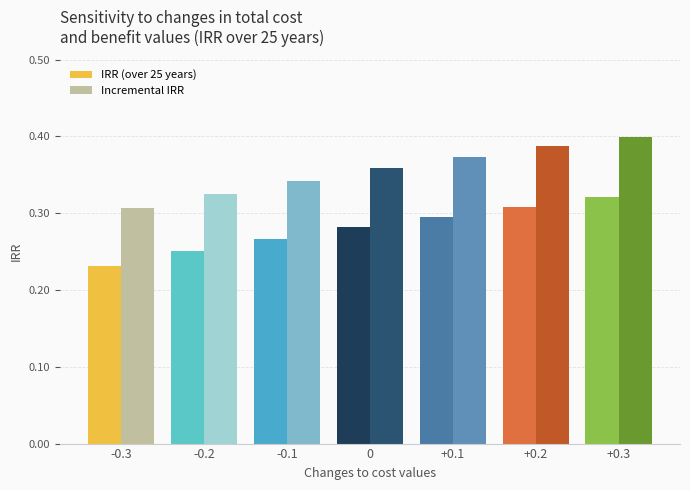

The Incremental IRR series shows 0.3 at -0.1. True or false?

True